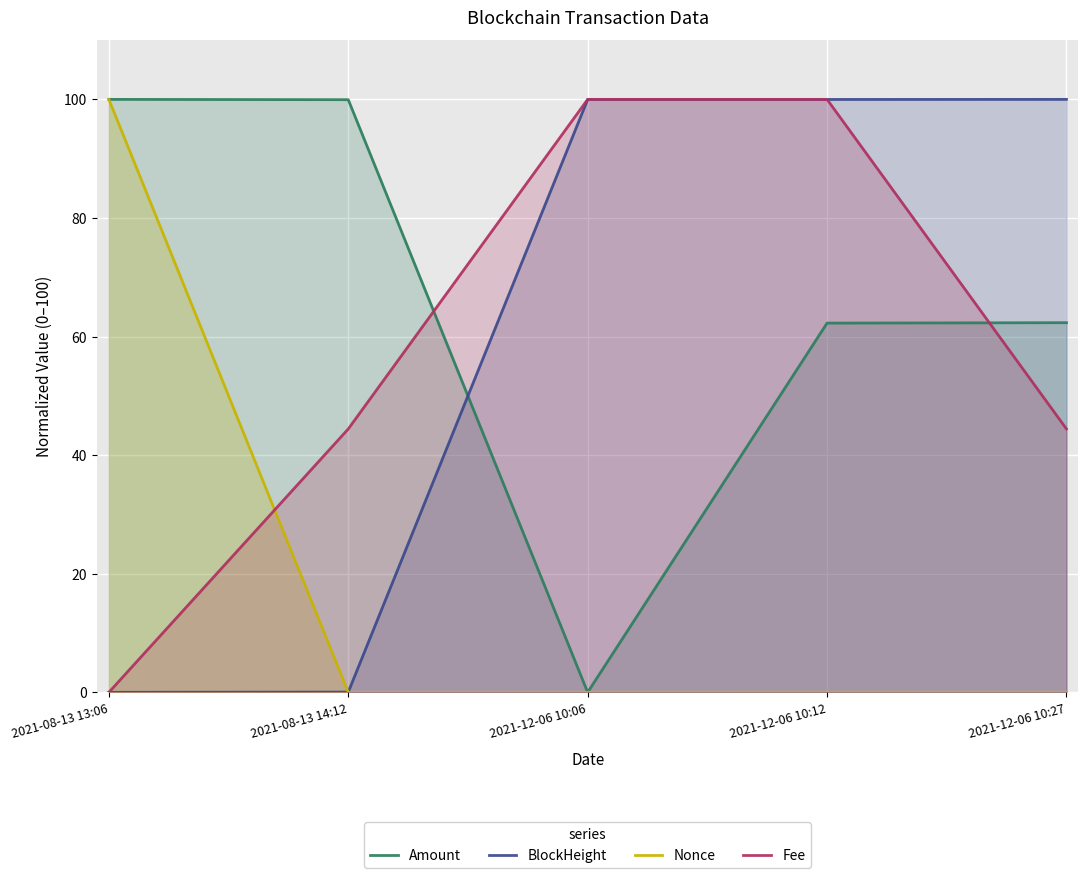

Is the value of BlockHeight at 2021-08-13 13:06 greater than the value of Nonce at 2021-12-06 10:12?

No